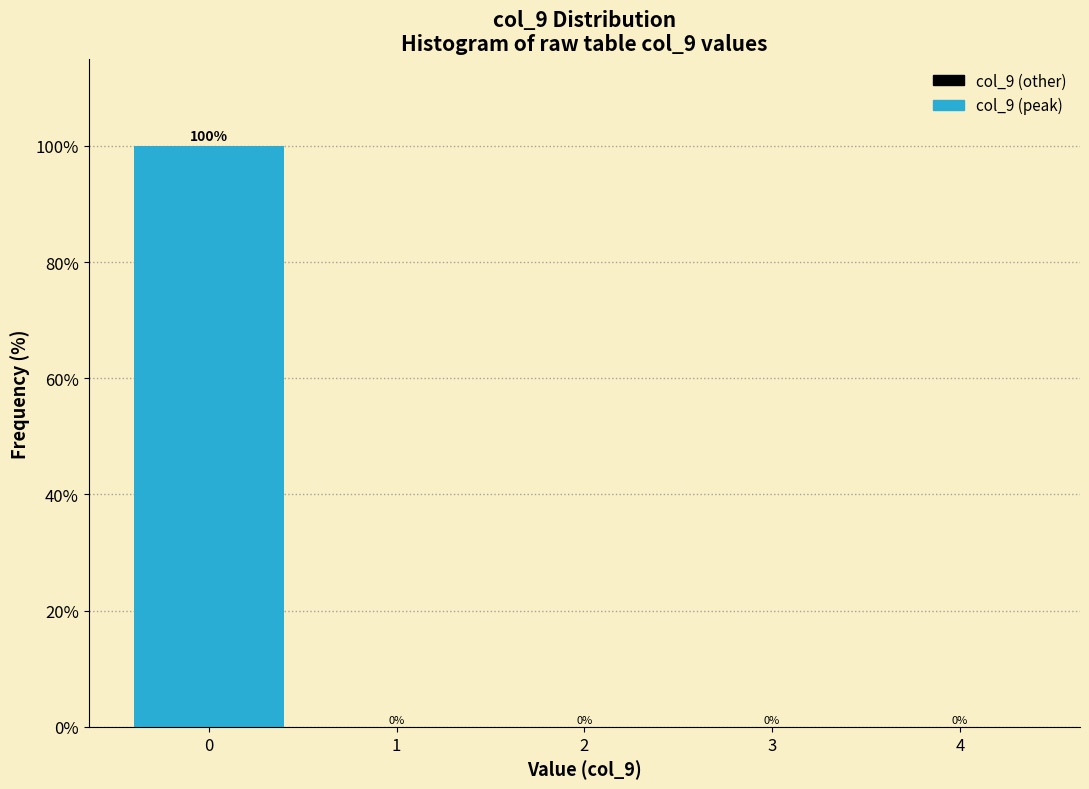

Over which range of the x-axis is the bar tallest?

-0.5 to 0.5